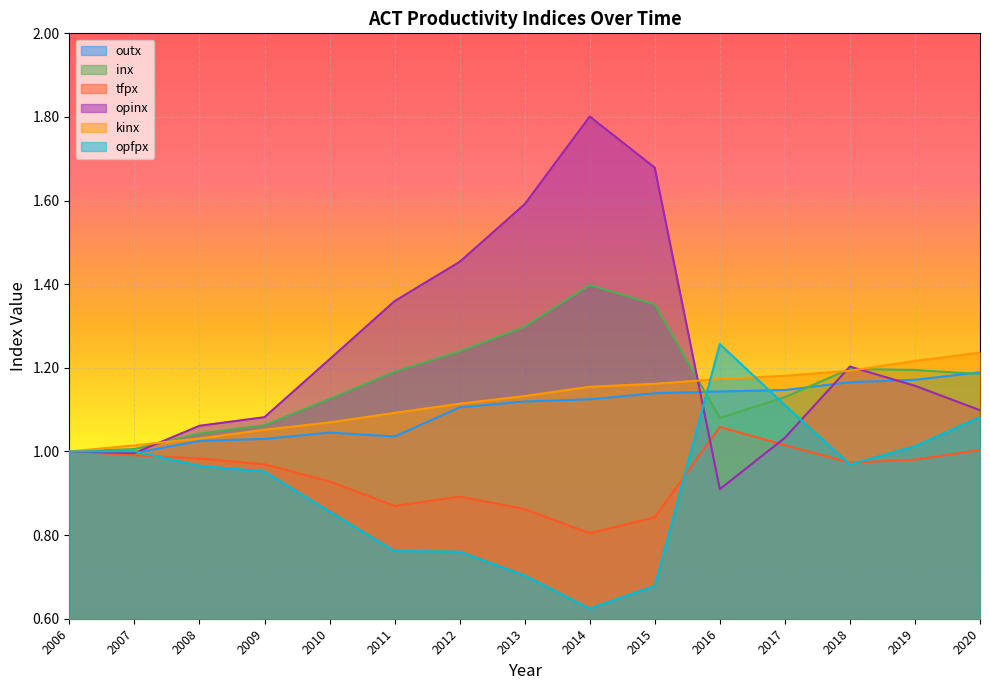

Which series has the largest total across all categories?

opinx